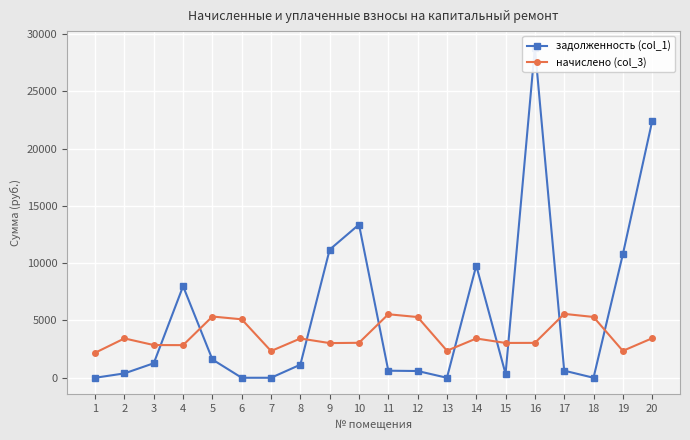

At which label does задолженность (col_1) reach its minimum?

1